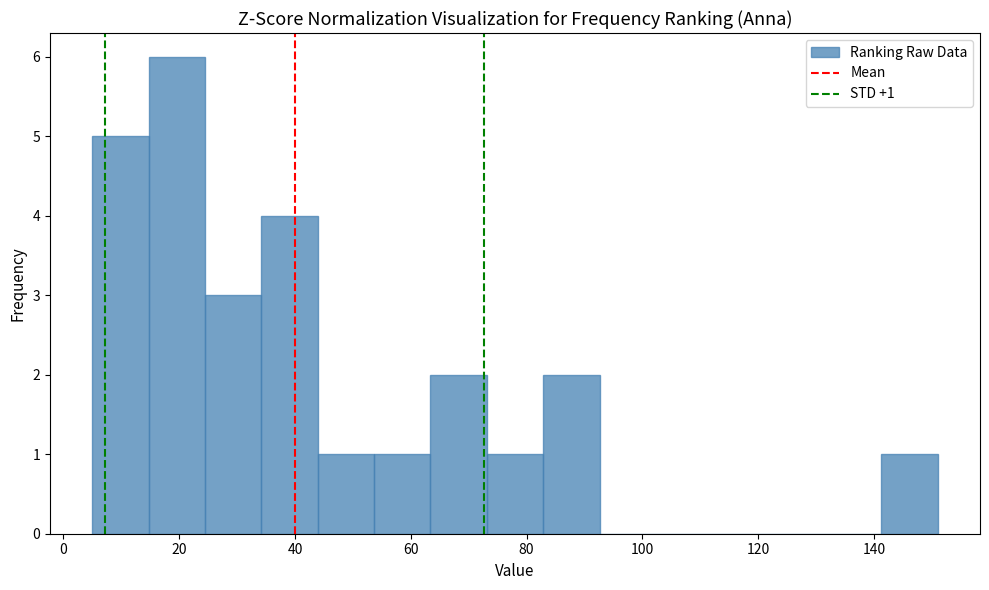

Over which range of the x-axis is the bar tallest?

14 to 24